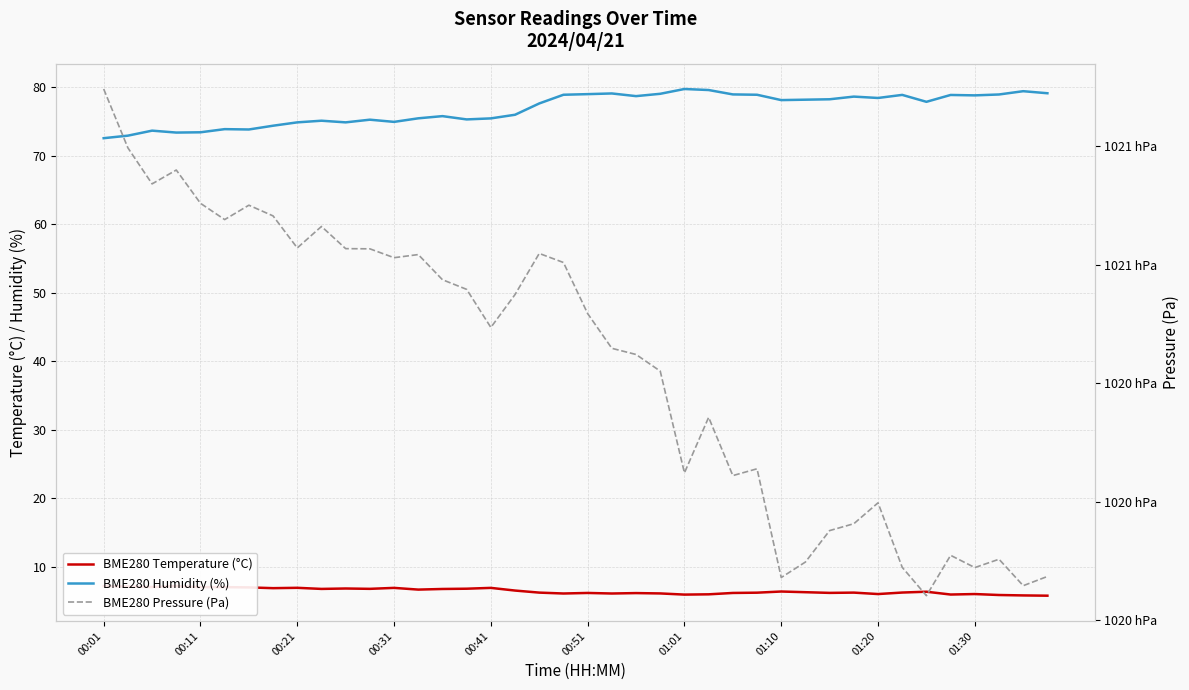

The value of BME280 Pressure (Pa) at 00:41 is 133163.6. True or false?

False